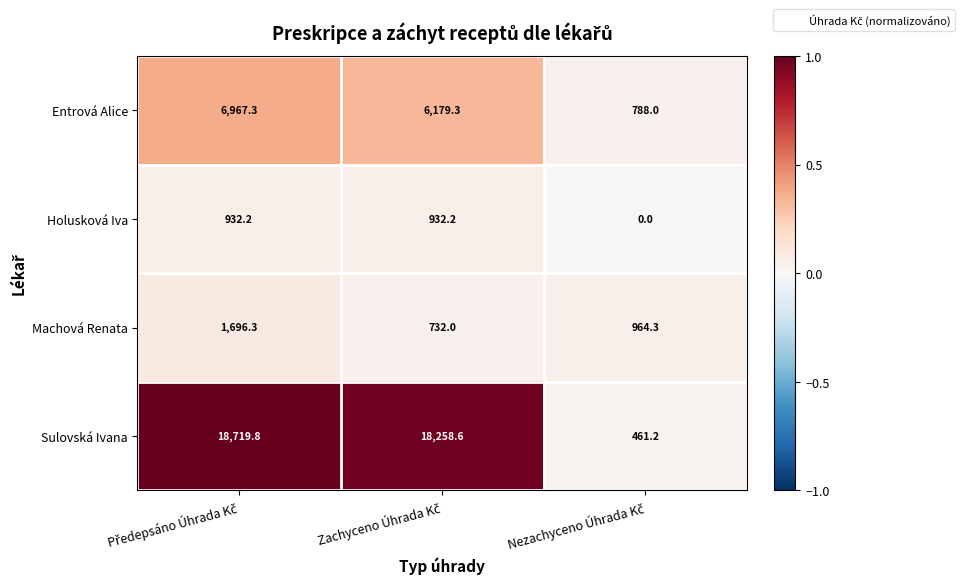

Reading left to right, what are all the values shown in this chart?

Entrová Alice: 6967.3	6179.3	788.0
Holusková Iva: 932.2	932.2	0.0
Machová Renata: 1696.3	732.0	964.3
Sulovská Ivana: 18719.8	18258.6	461.2